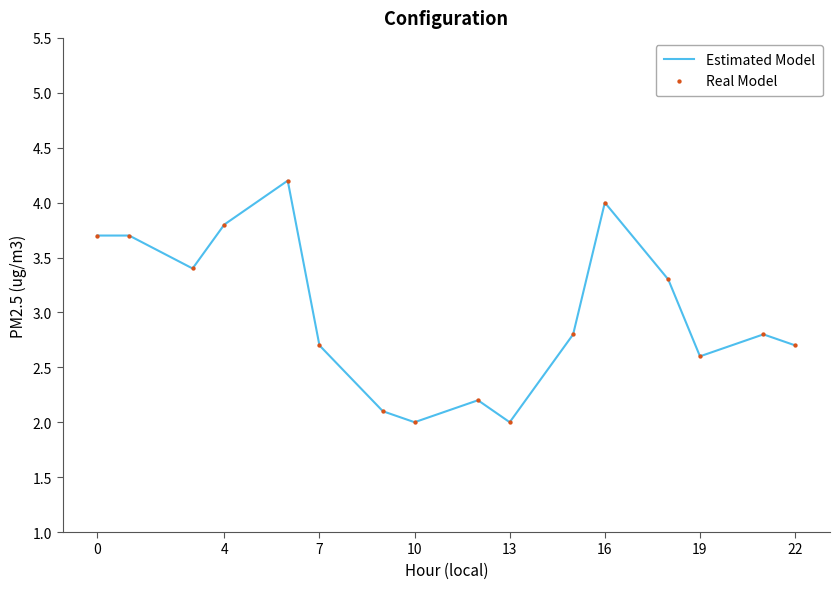

What is the smallest value displayed?

2.0